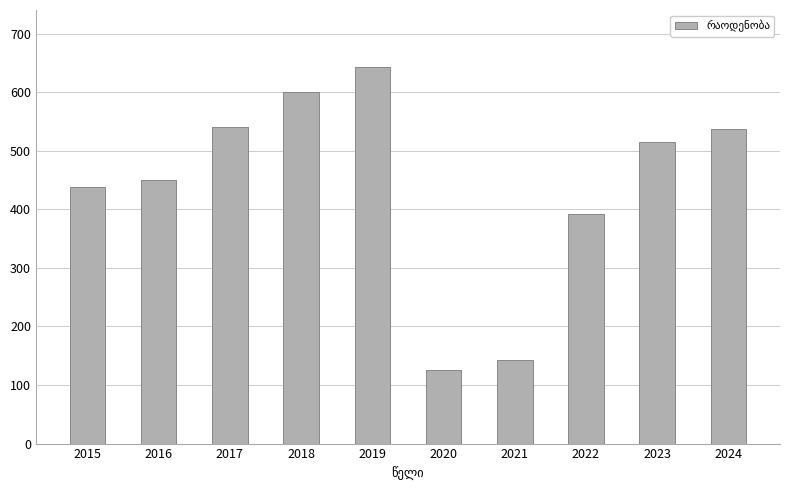

How many data points are above 514?

5